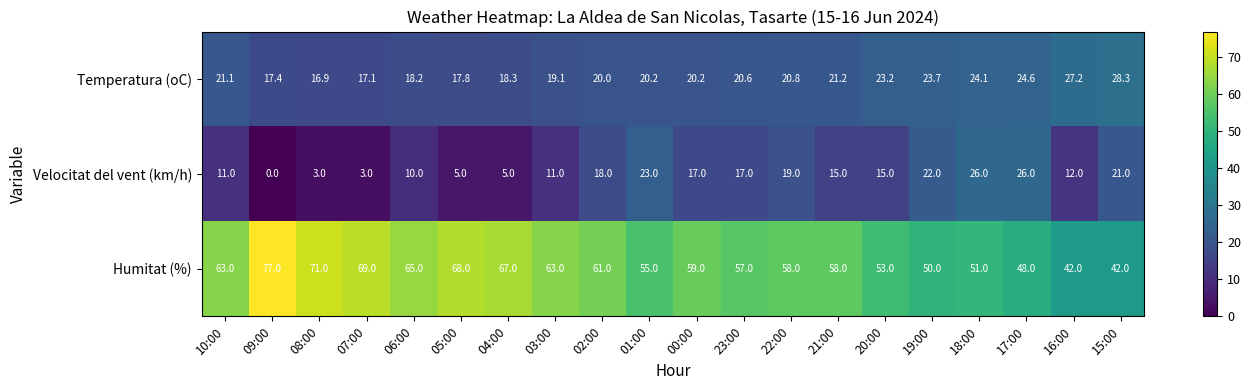

How many positive values does the Velocitat del vent (km/h) series have?

19